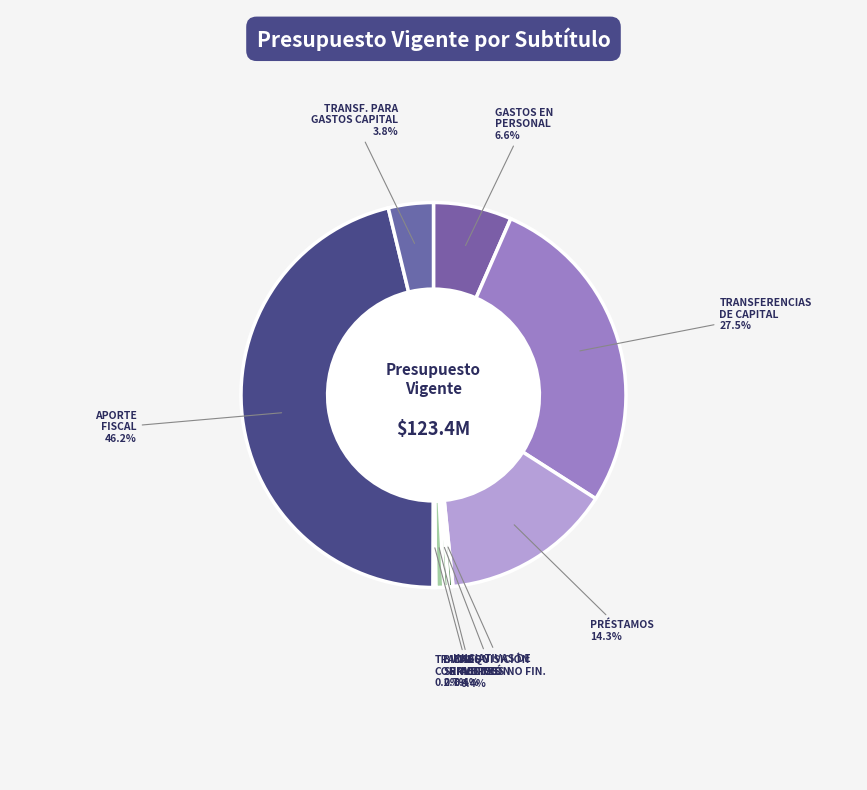

Which category has the biggest portion of the pie?

APORTE FISCAL